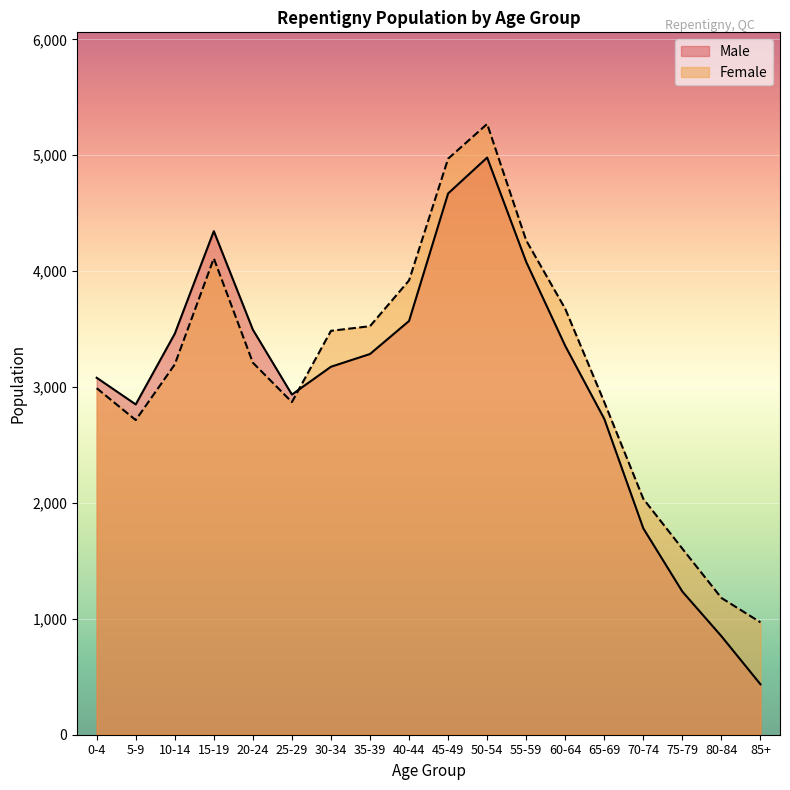

Rank the series by their maximum value, from highest to lowest.

Female, Male